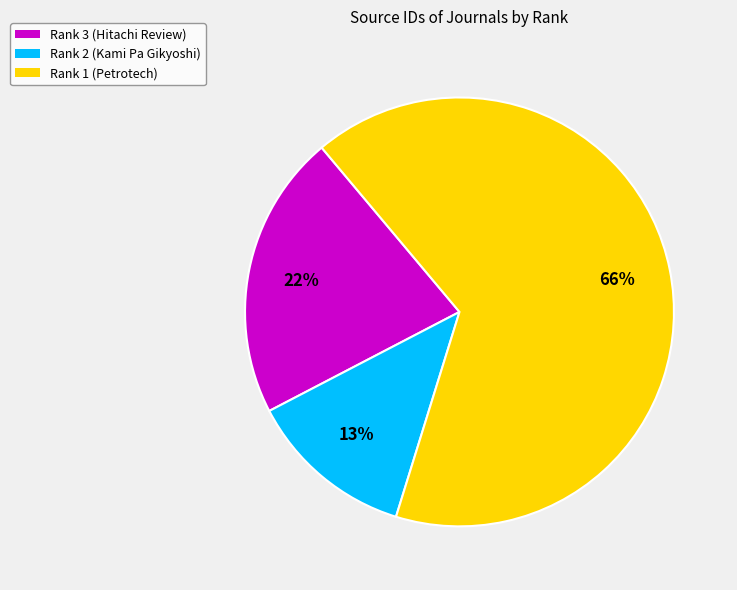

Does Rank 2 (Kami Pa Gikyoshi) represent more than half of the total?

No